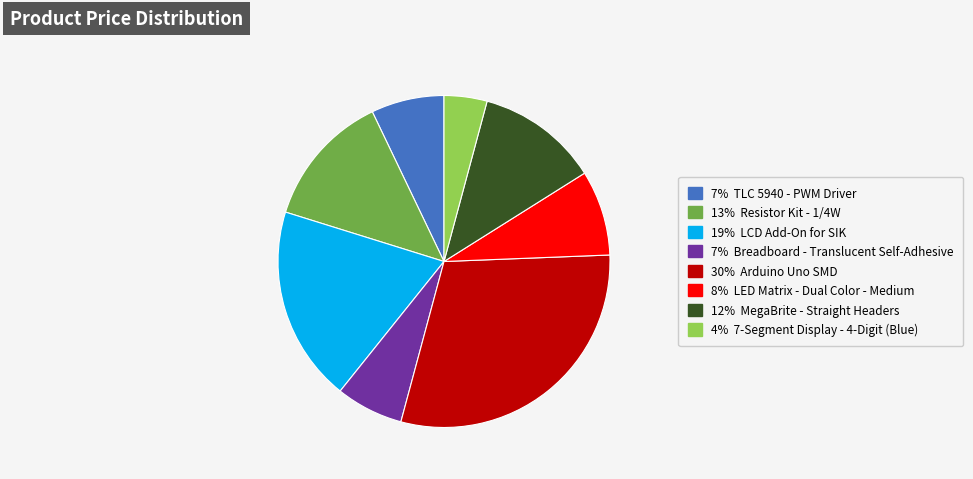

Which category has the smallest portion of the pie?

4% 7-Segment Display - 4-Digit (Blue)